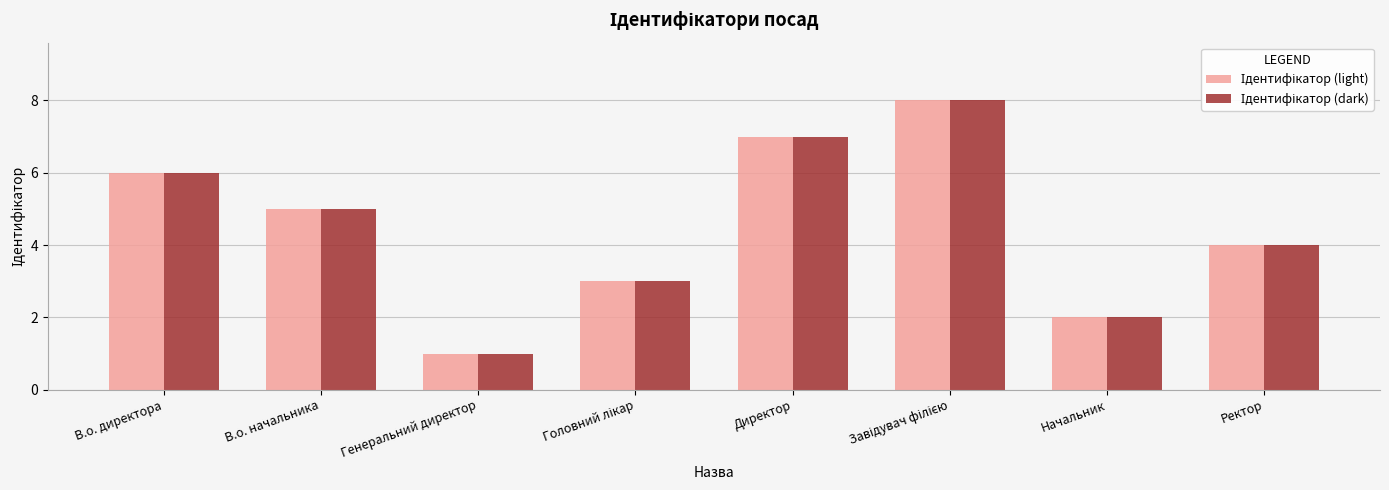

What is the maximum value shown in the chart?

8